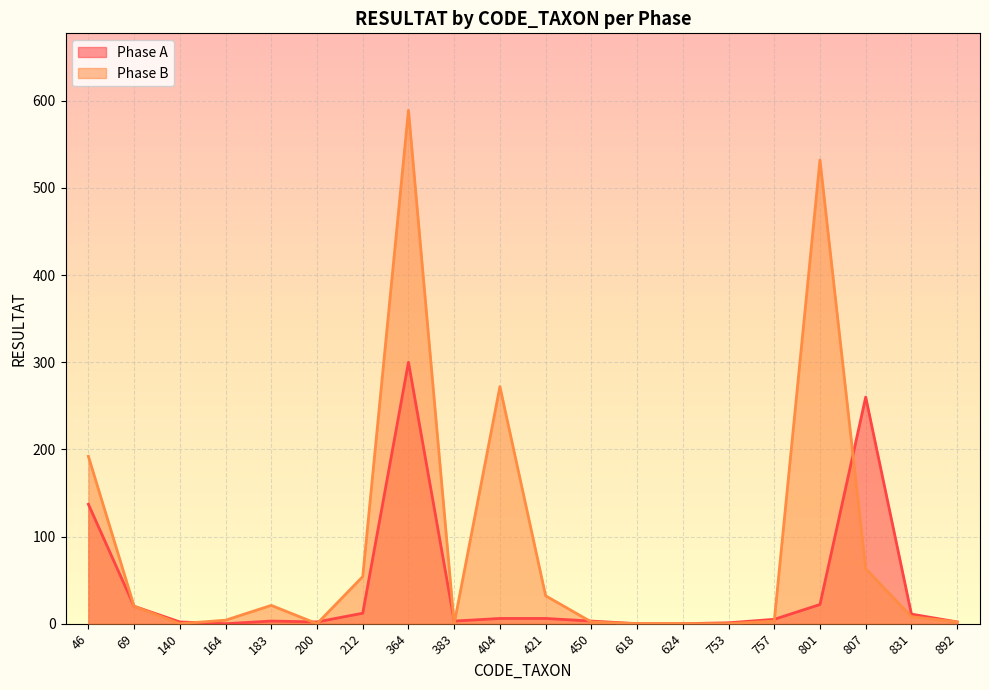

What is the sum of the Phase B values at 200 and 364?

589